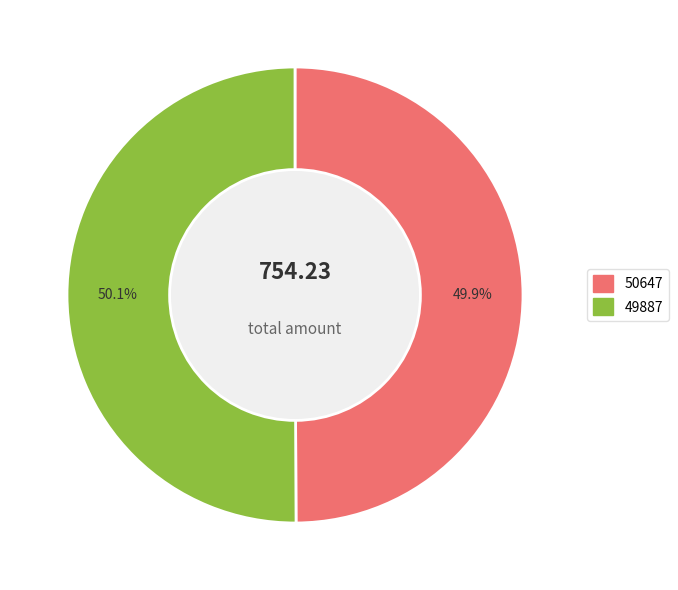

What is the total percentage of 50647 and 49887?

100.0%